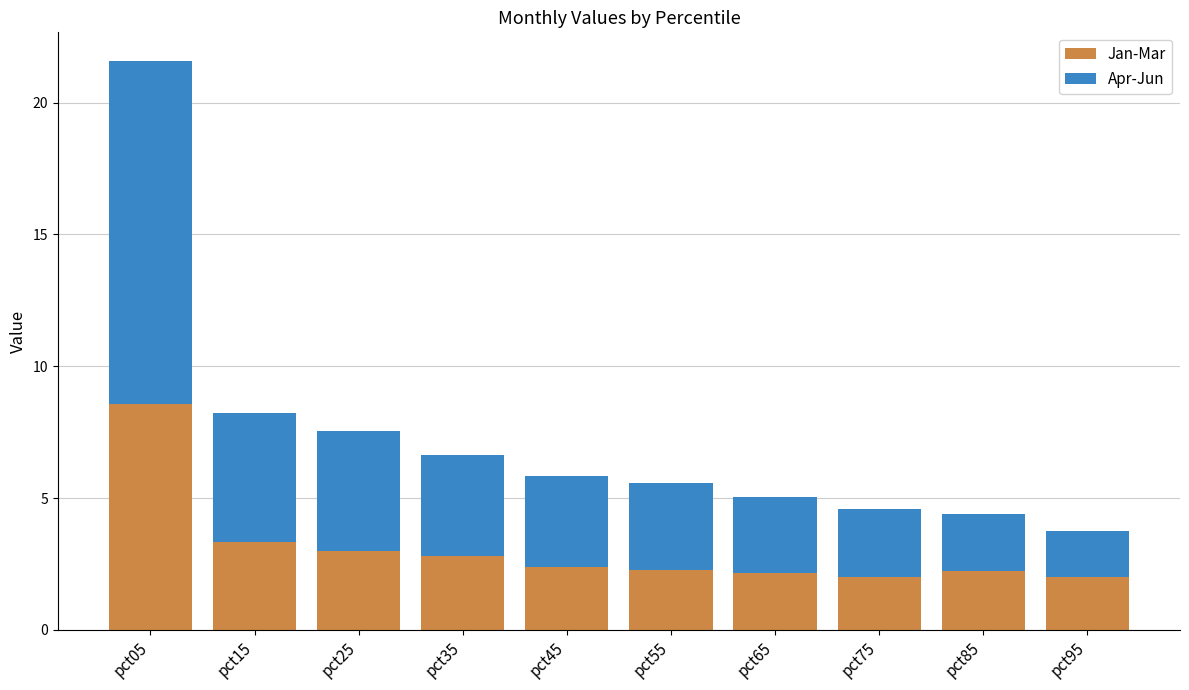

What is the highest value of the Jan-Mar series?

8.6